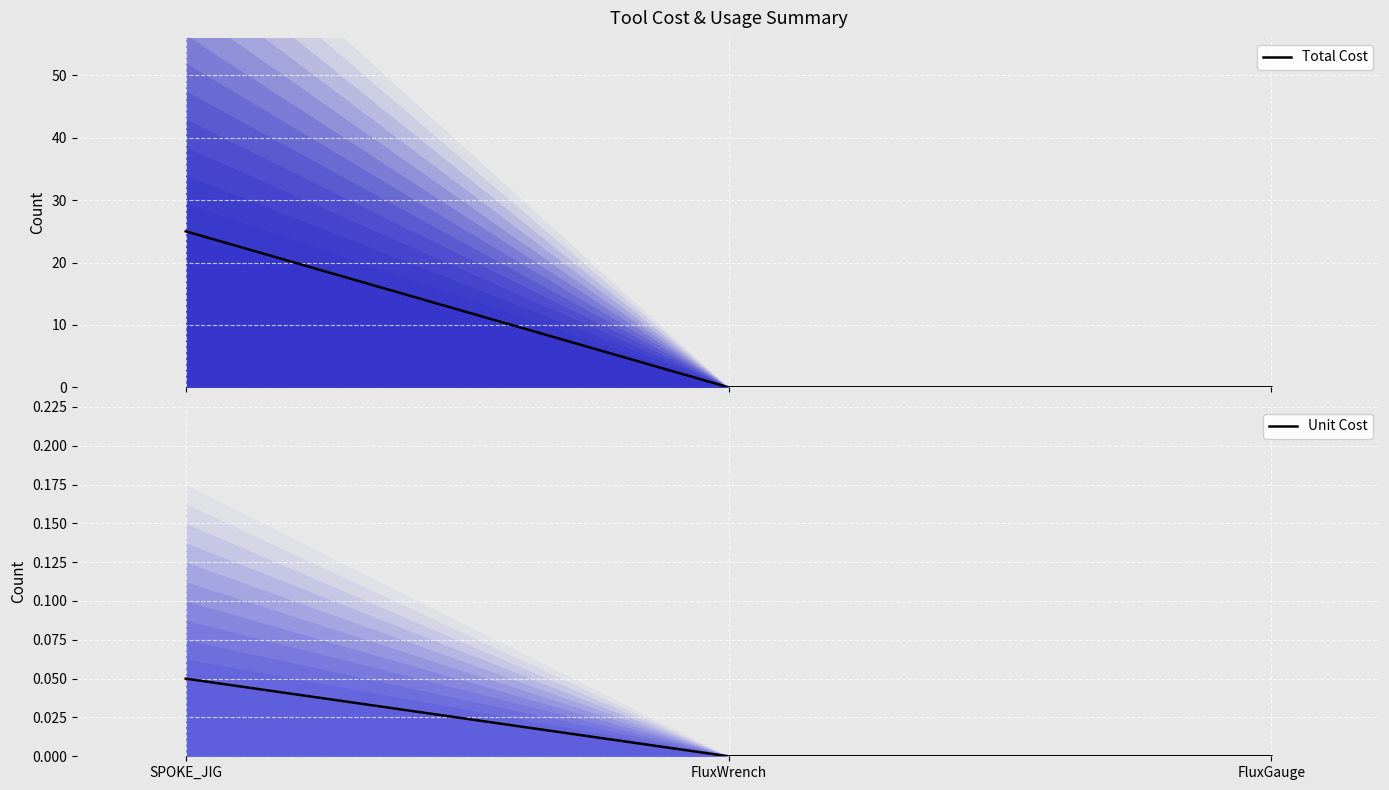

What is the maximum value for Unit Cost?

0.1